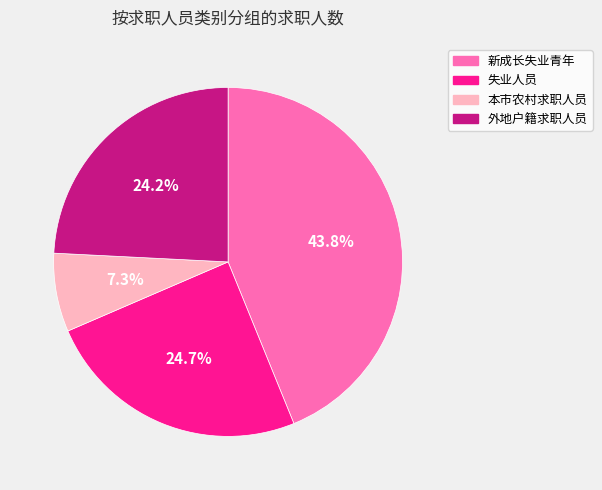

What is the ratio of the value at 外地户籍求职人员 to the value at 失业人员?

1.0